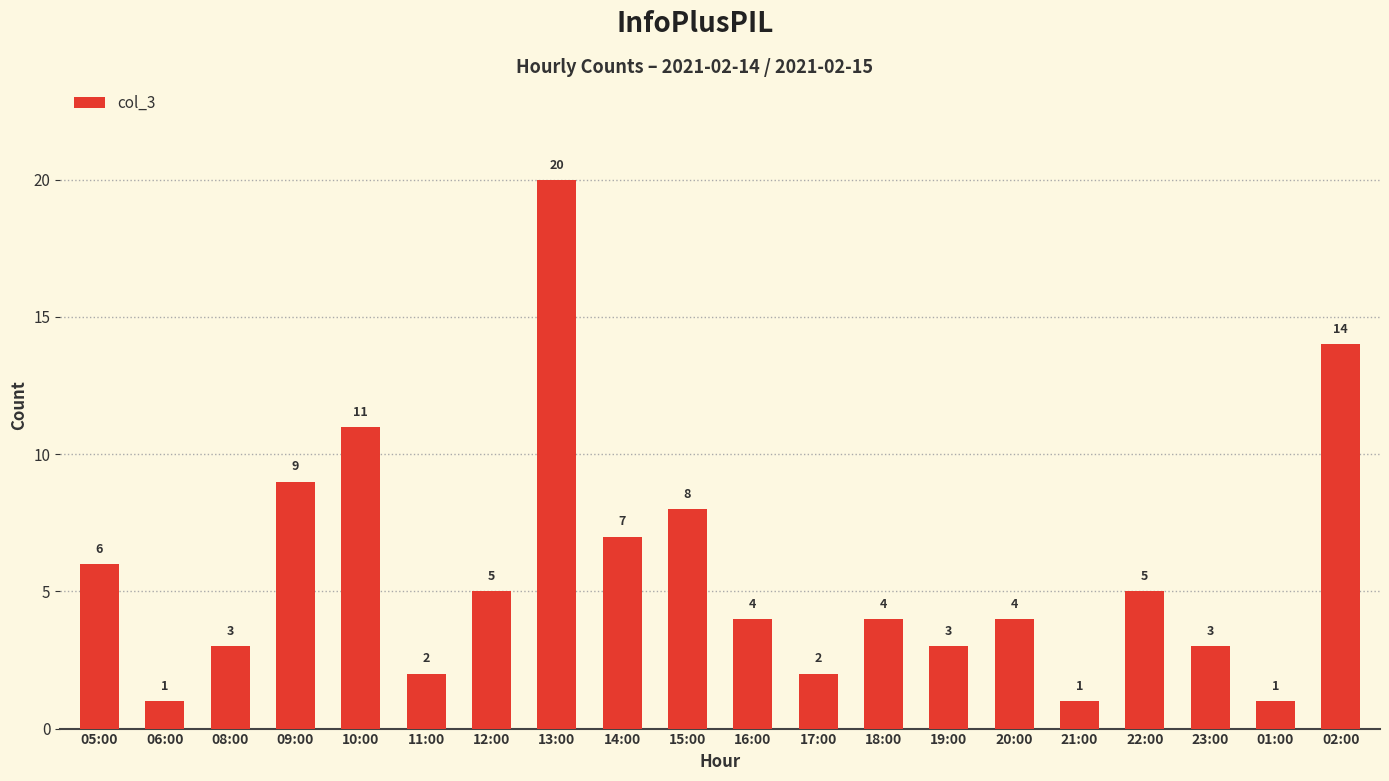

How many values are below 4?

8